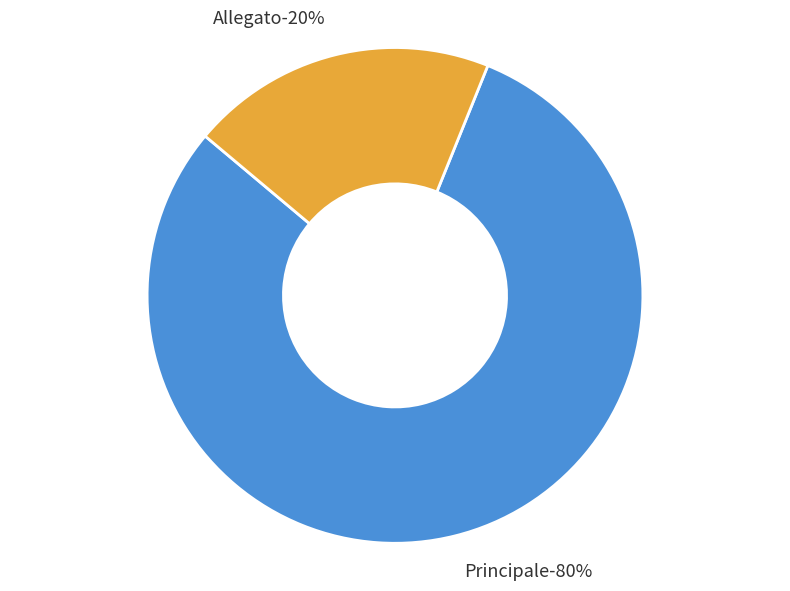

To the nearest percent, what is the combined percentage of Principale and Allegato?

100%